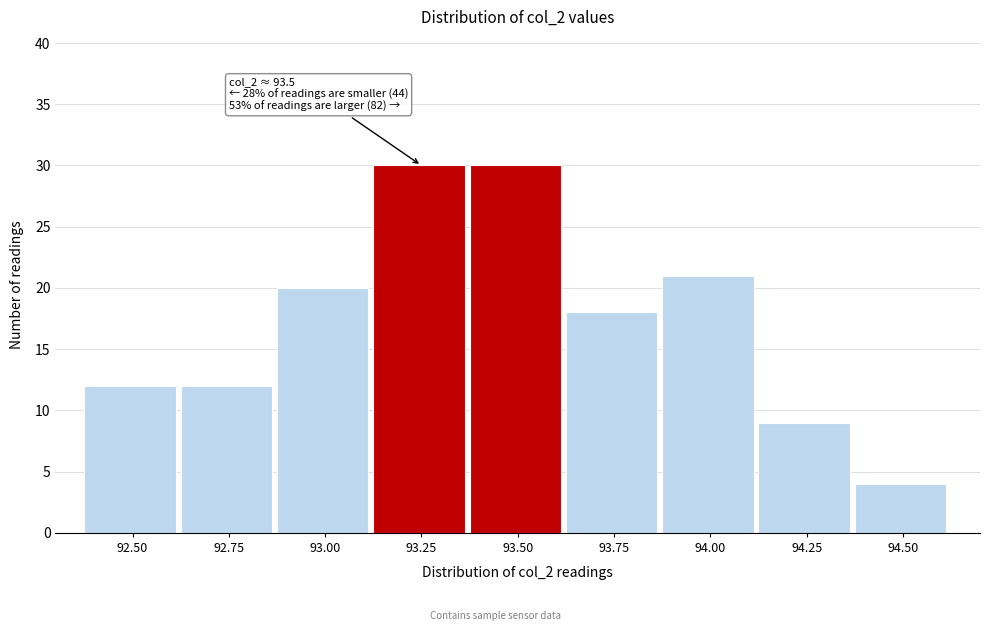

Reading right to left, extract all data points from this chart.

94.50=4	94.25=9	94.00=21	93.75=18	93.50=30	93.25=30	93.00=20	92.75=12	92.50=12